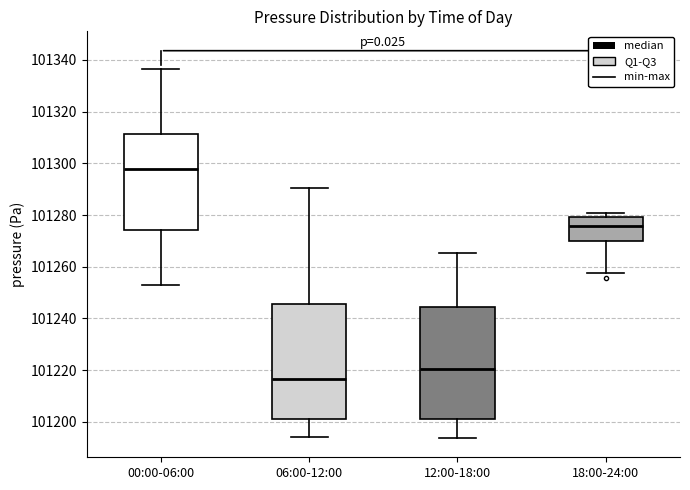

Which box has the highest median line?

00:00-06:00